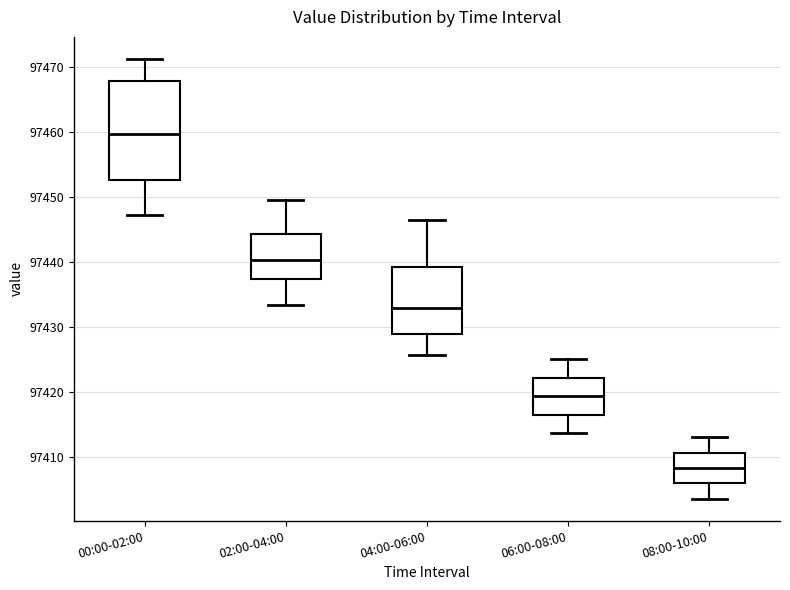

Which box has the highest median line?

00:00-02:00